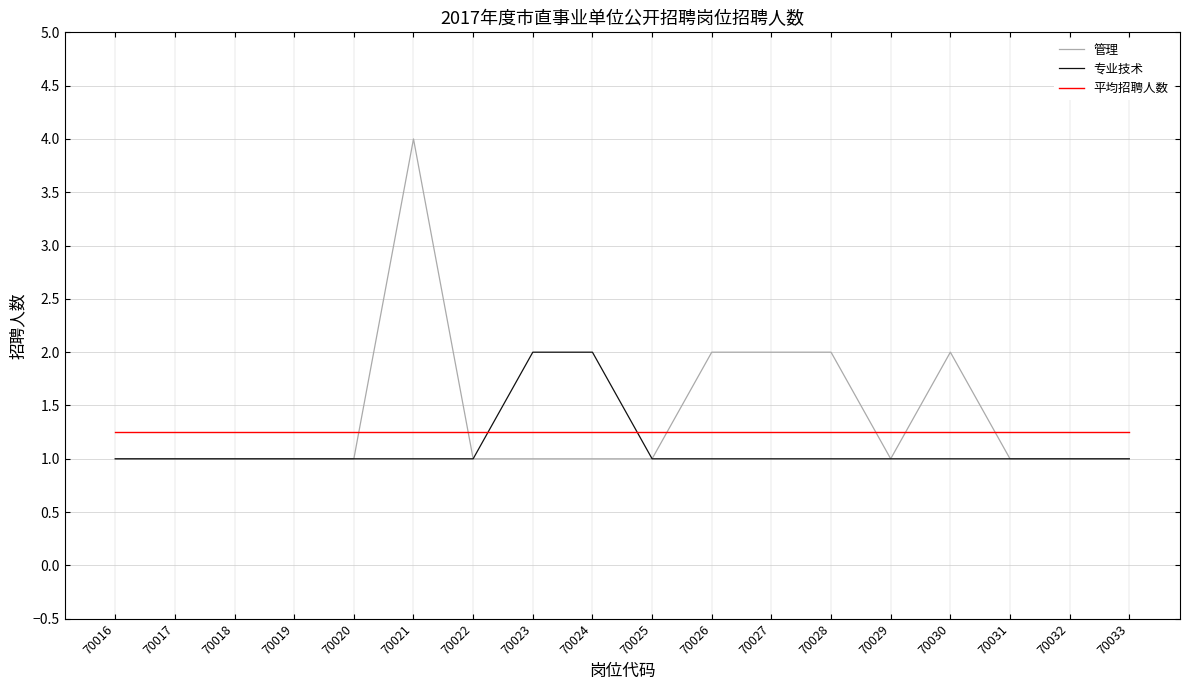

List the series in order of their peak value, lowest first.

平均招聘人数, 专业技术, 管理